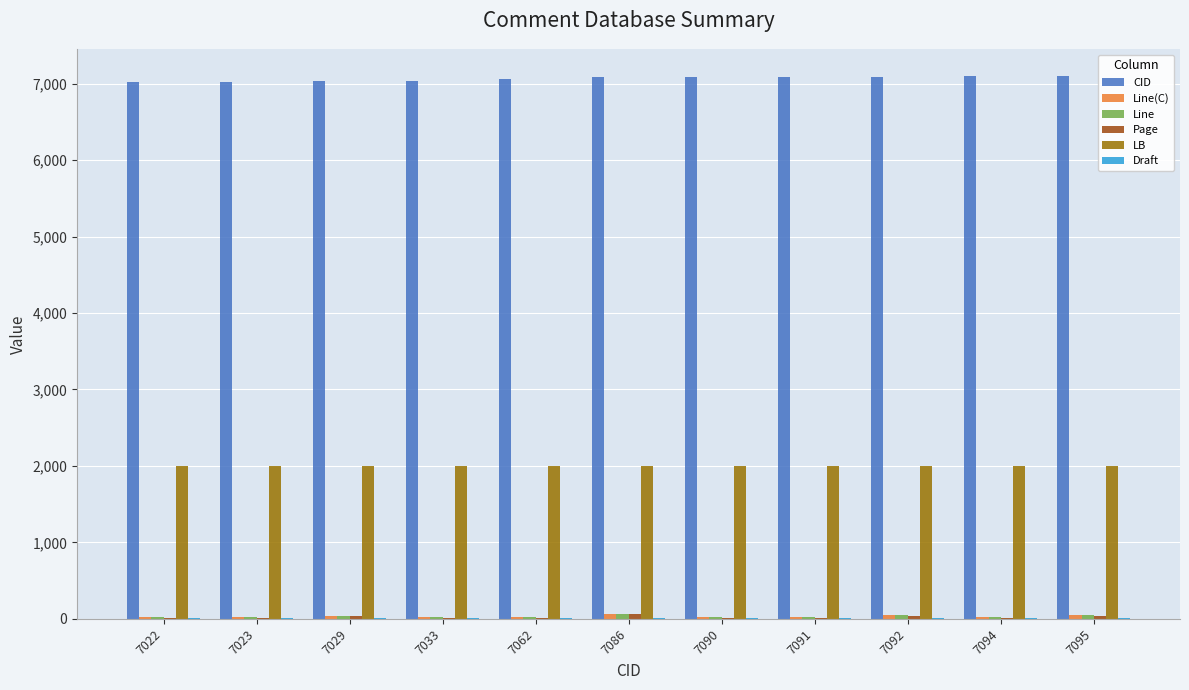

The CID series shows 7062 at 7062. True or false?

True